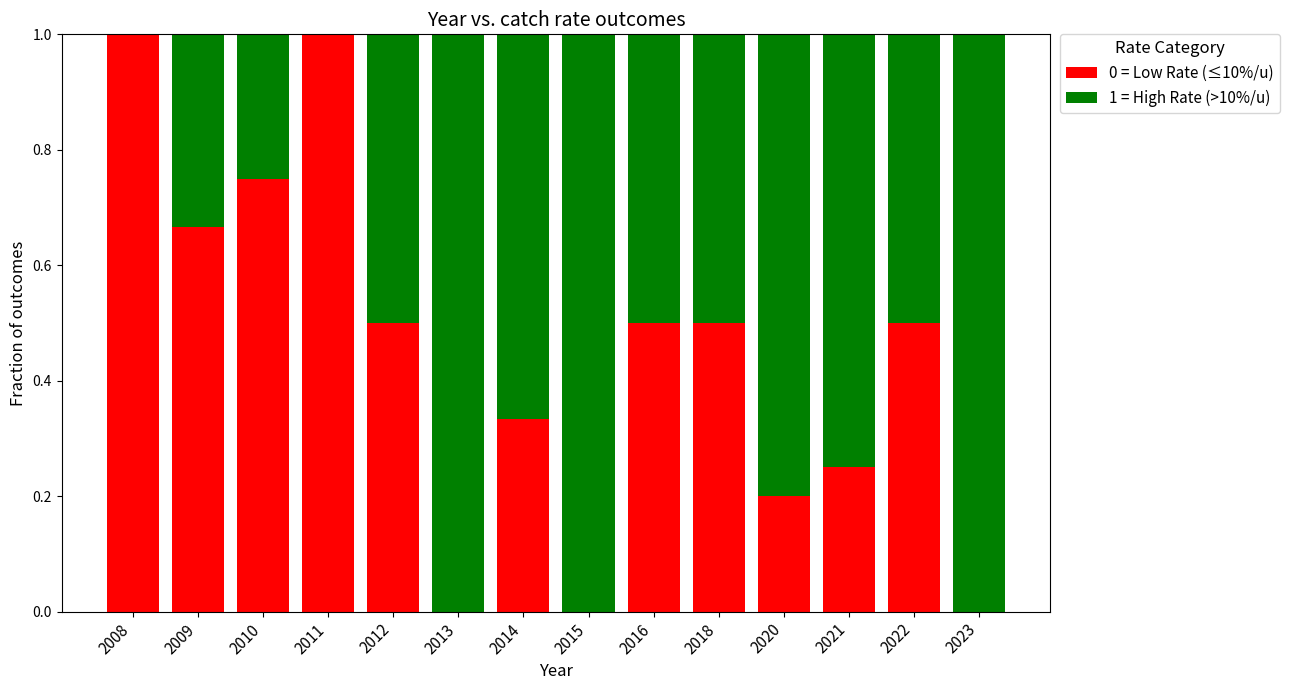

What is the maximum value for 0 = Low Rate (≤10%/u)?

1.0